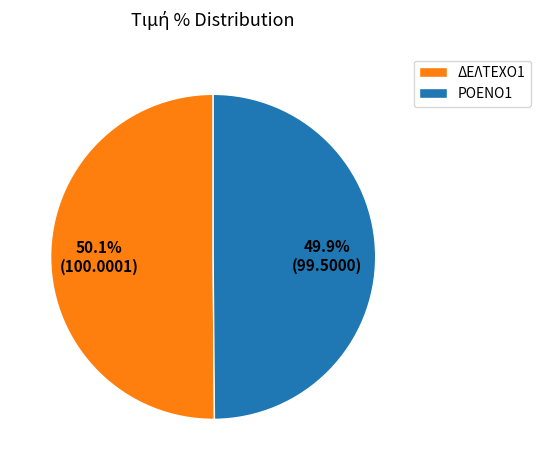

Approximately how many times larger is the value at ΔΕΛΤΕΧΟ1 compared to ΡΟΕΝΟ1?

1.0